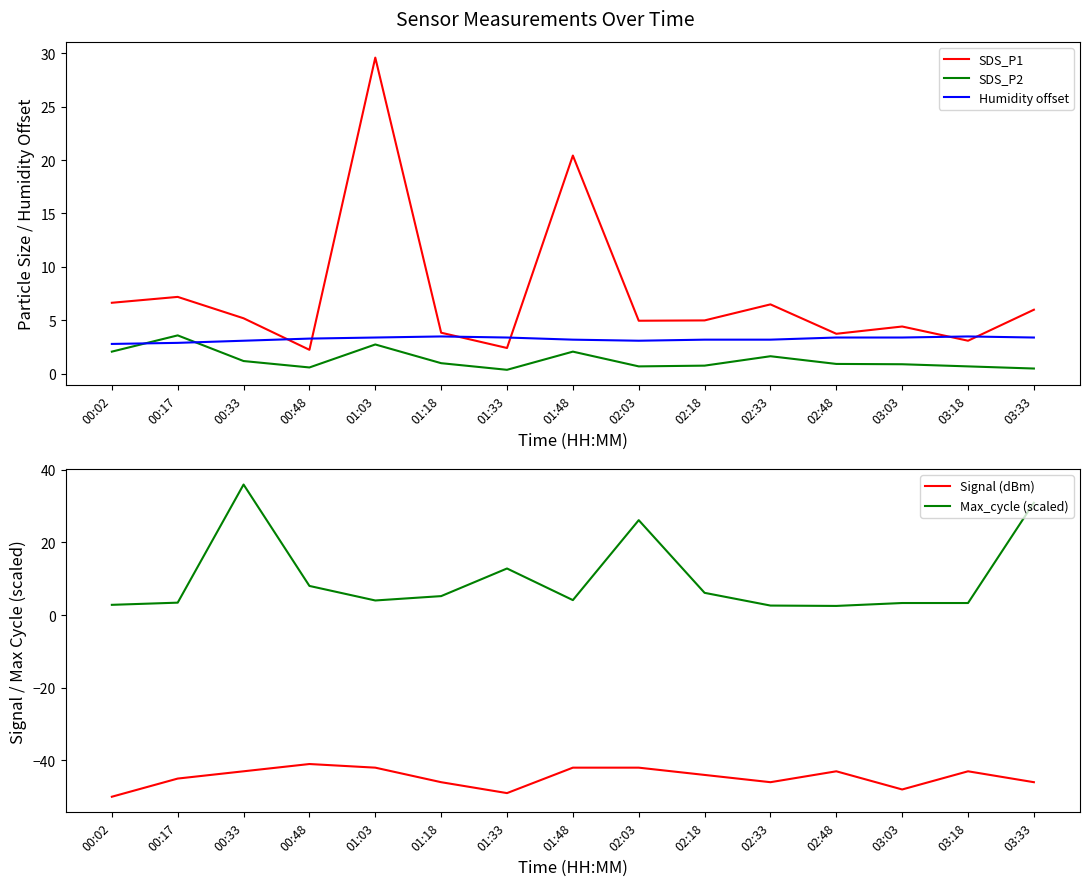

Which series ends up on top after the final intersection of SDS_P1 and Max_cycle (scaled)?

Max_cycle (scaled)